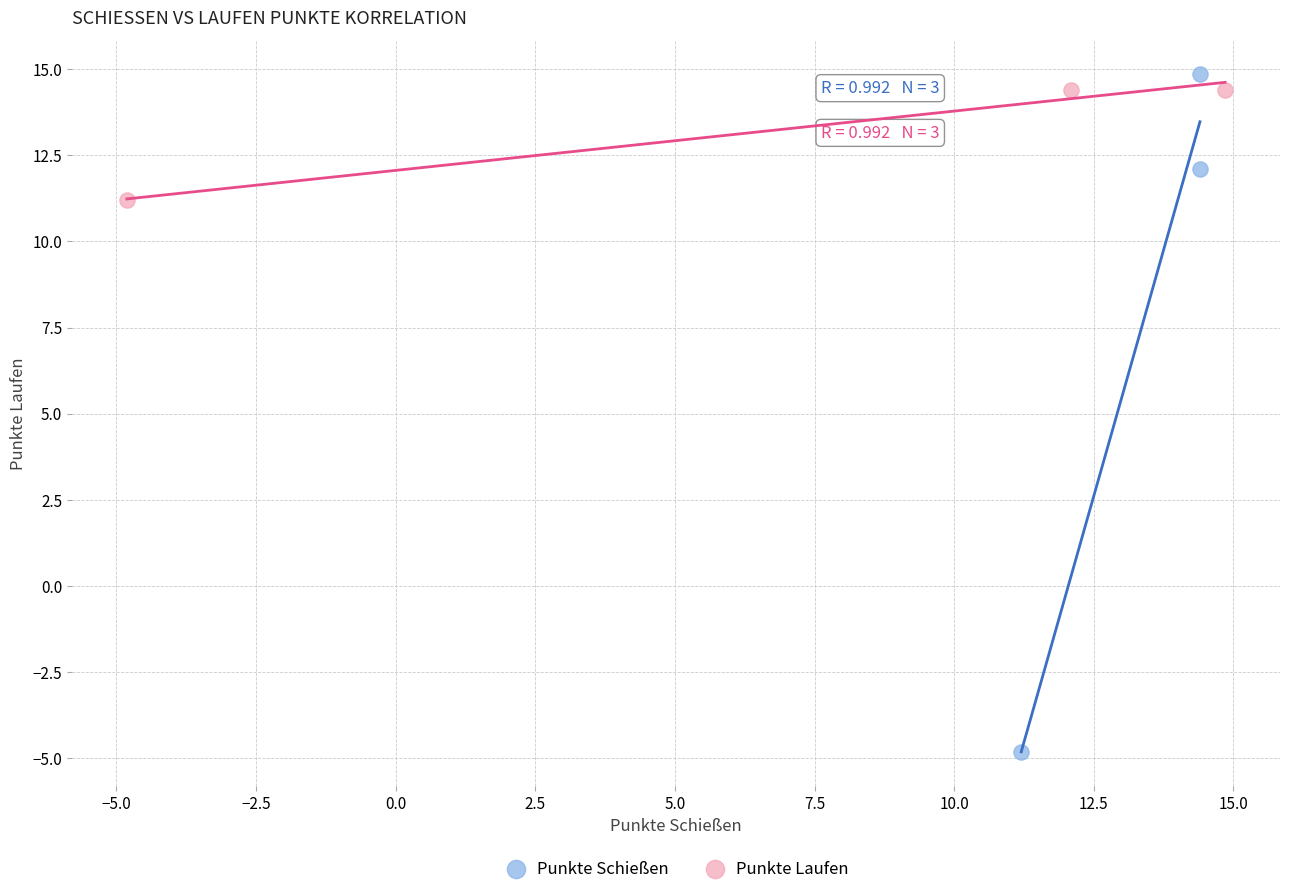

Which series has the widest spread of Y values?

Punkte Schießen